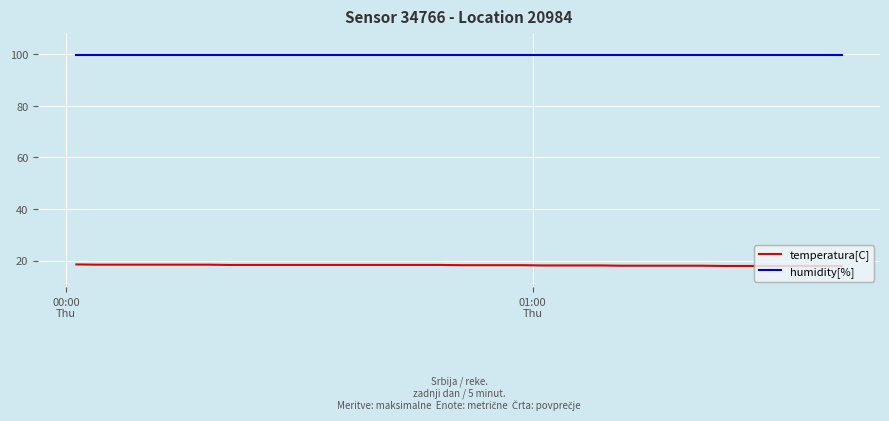

Which series has the largest total across all categories?

humidity[%]